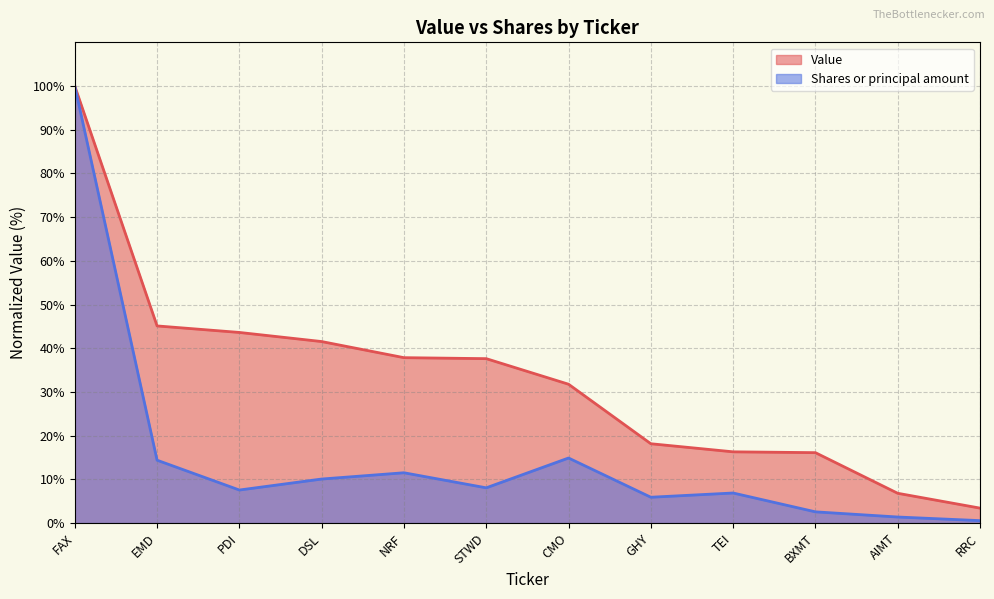

True or false: Value and Shares or principal amount cross at least once.

False